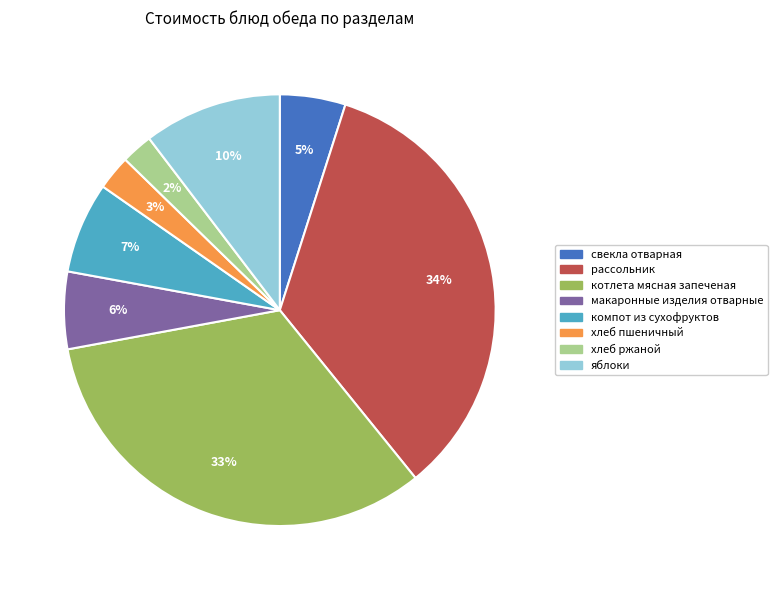

How many segments does this pie chart have?

8